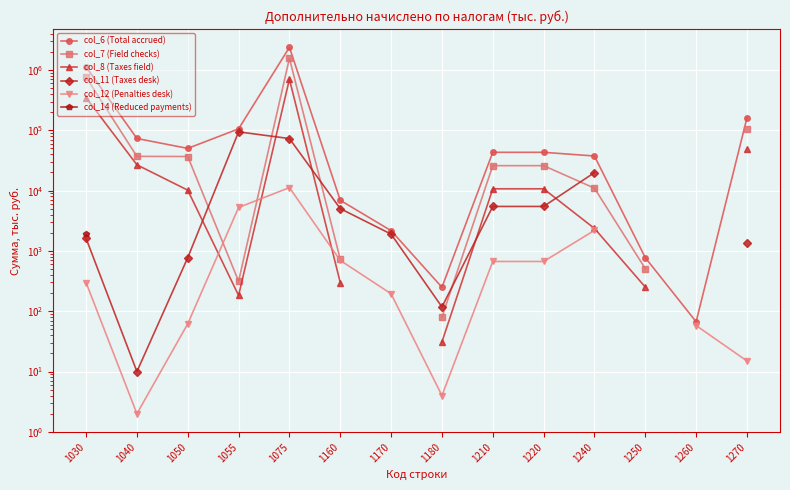

The value of col_11 (Taxes desk) at 1270 is 1342.0. True or false?

True